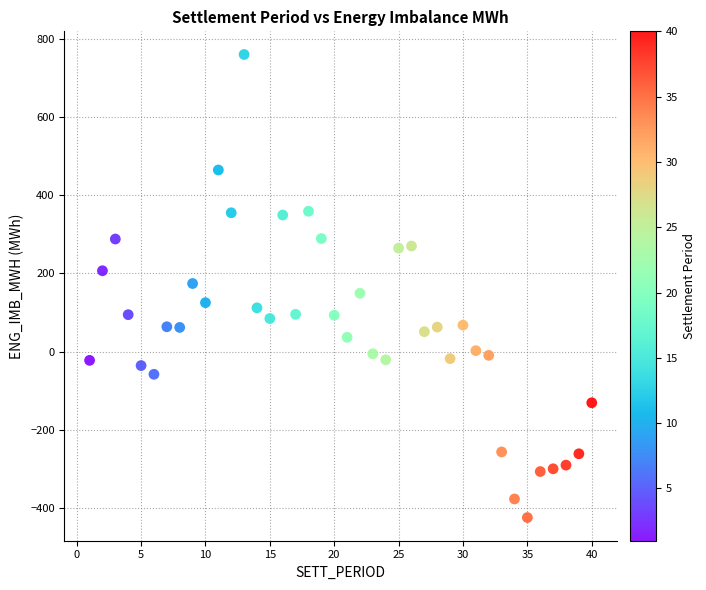

What is the range of Y values (max minus min)?

1186.7